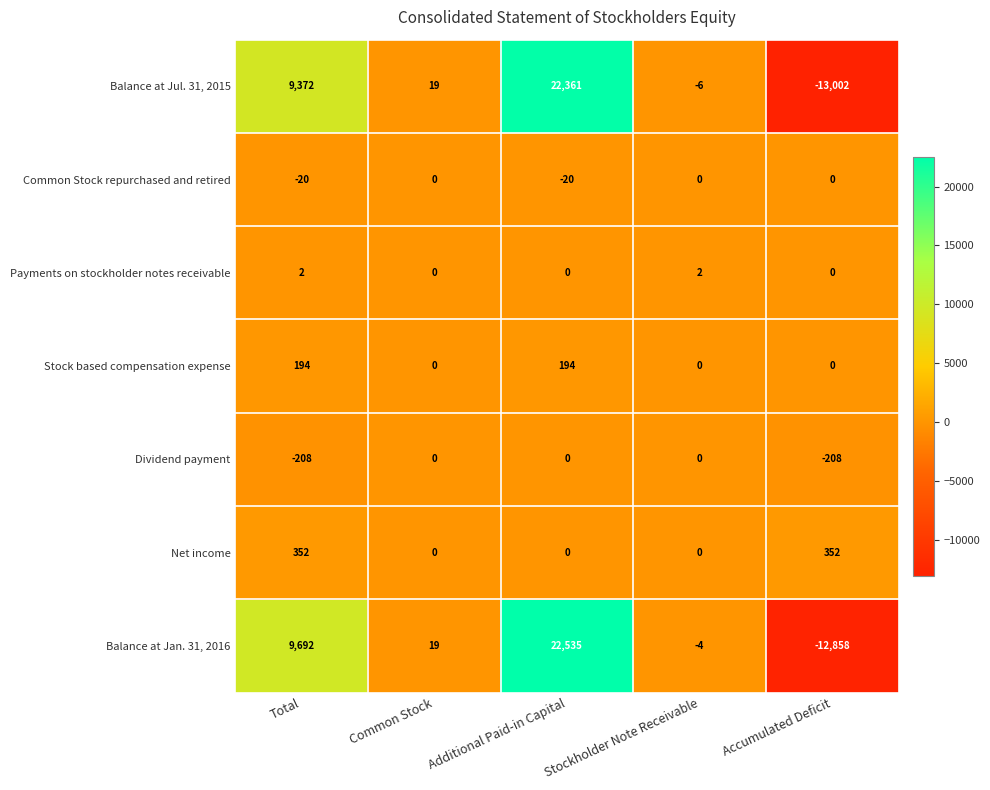

What is the spread (max minus min) of values at Additional Paid-in Capital?

22555